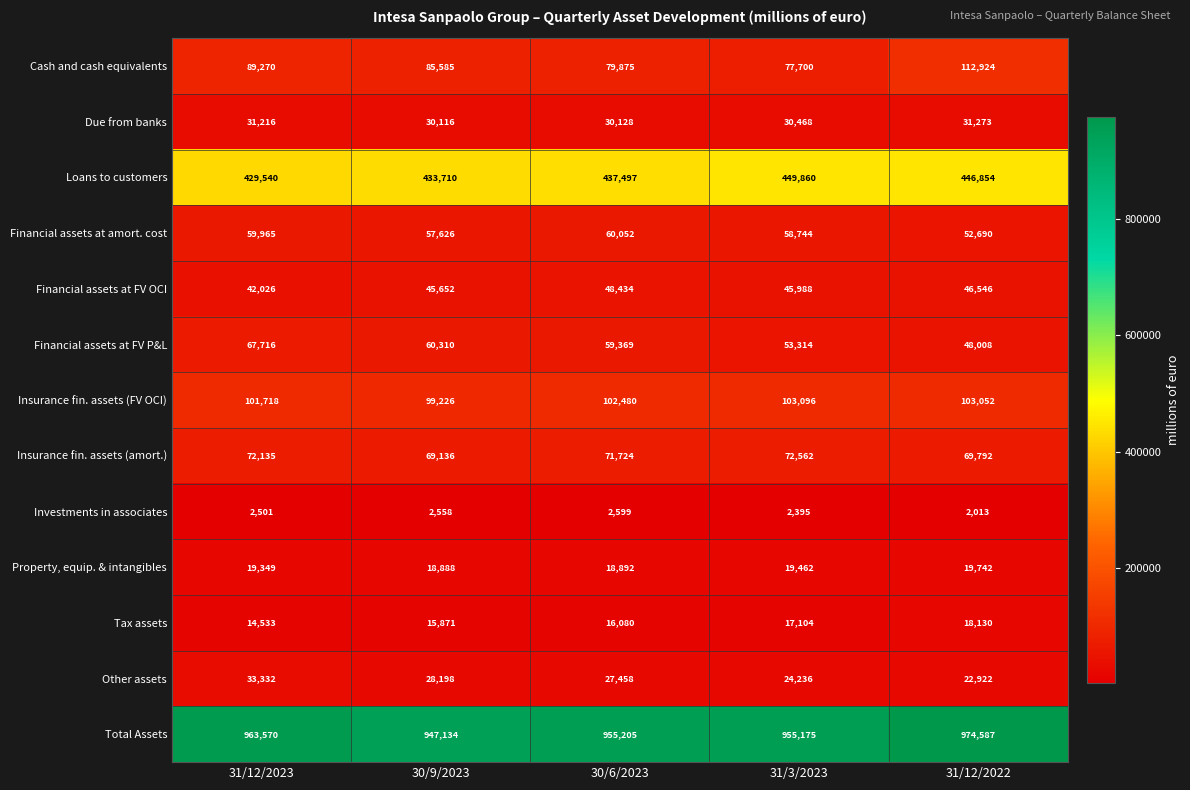

Which series has the largest total across all categories?

Total Assets